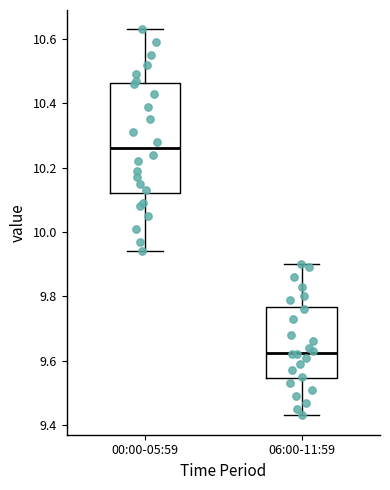

Reading left to right, transcribe this box plot: for each box, give where its median line is, the range the box spans, and where its two whiskers end, as read against the y-axis. The values are not printed on the chart, so give them approximately, as read against the axis.

00:00-05:59: median 10.26, box 10.12 to 10.46, whiskers 9.94 to 10.64
06:00-11:59: median 9.62, box 9.54 to 9.76, whiskers 9.44 to 9.90